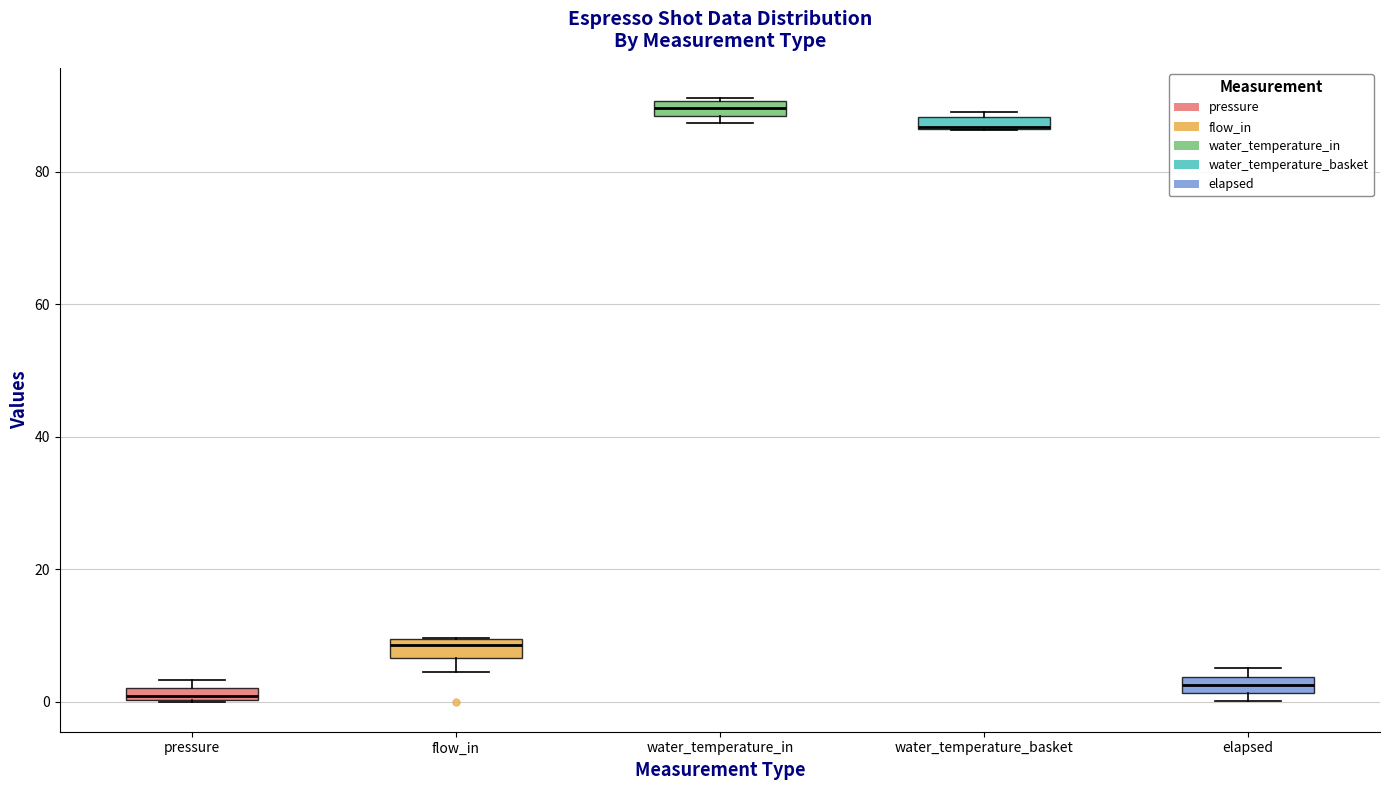

Where is the upper edge of the box for water_temperature_in on the y-axis? The values are not printed on the chart, so give them approximately, as read against the axis.

90